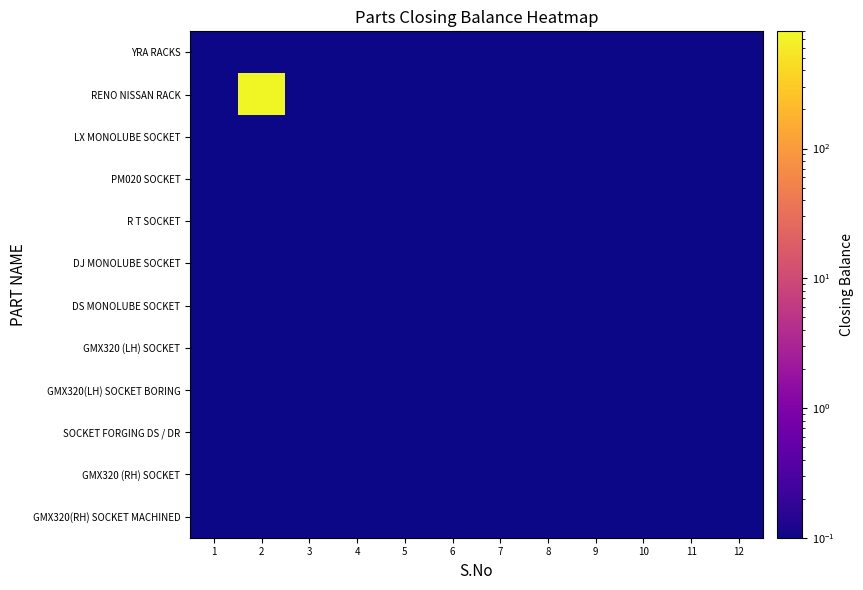

What is the maximum value shown in the chart?

760.0